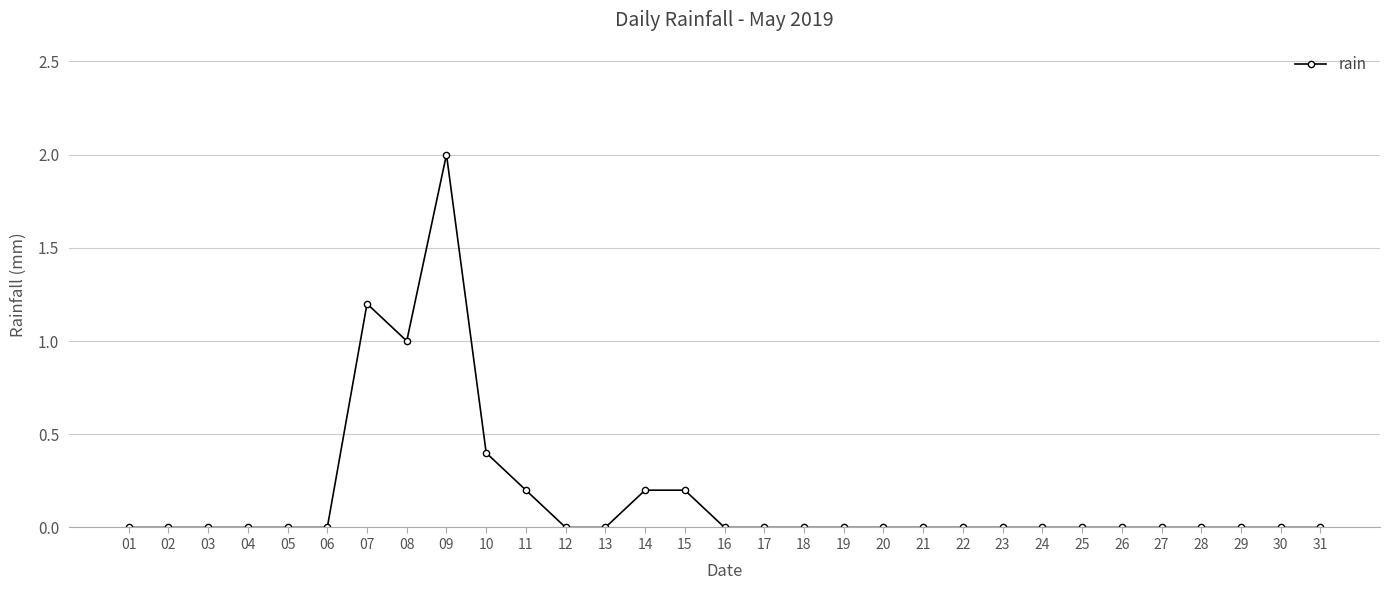

True or false: there are more than 0 points higher than both neighbors.

True